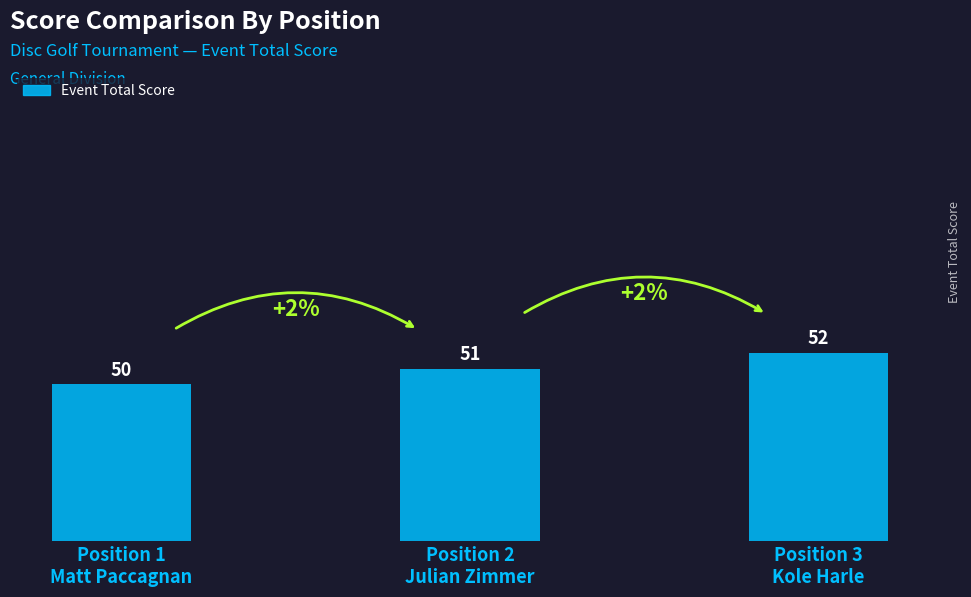

What is the label of the 1st bar from the right?

Position 3
Kole Harle